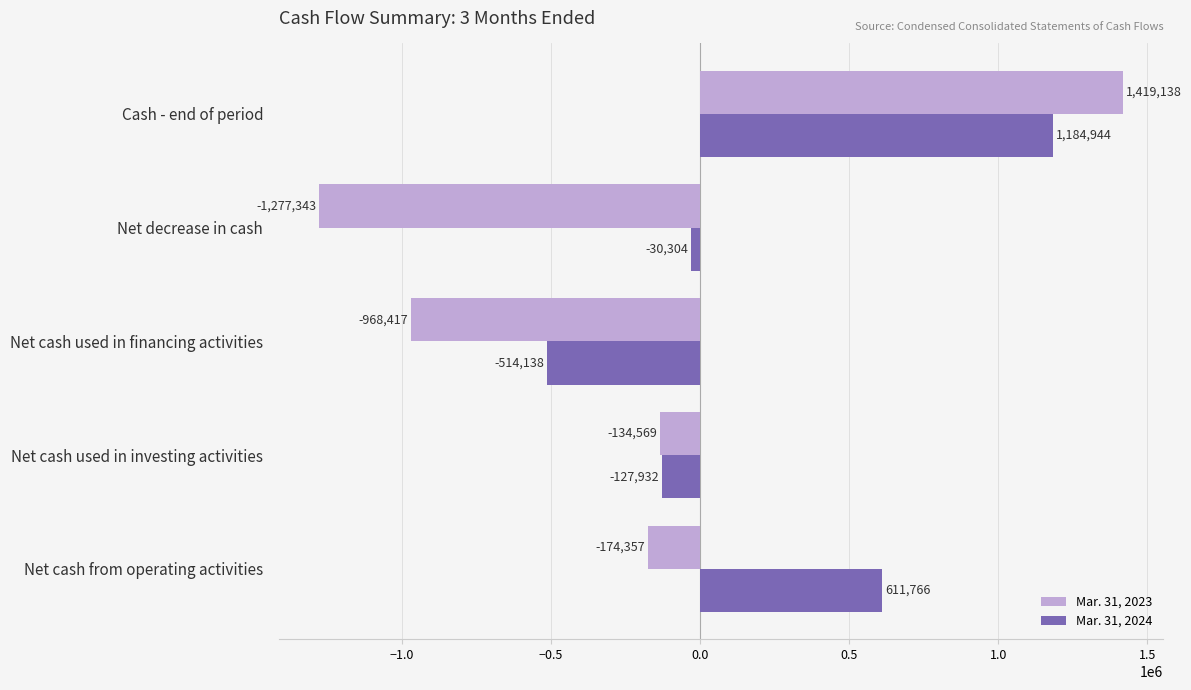

What is the difference between the maximum and minimum values in the Mar. 31, 2024 series?

1699082